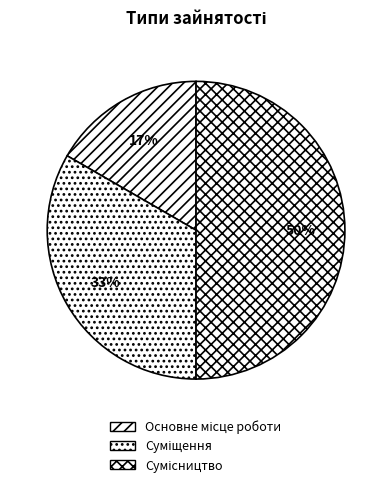

The Основне місце роботи slice represents 17% of the pie. True or false?

True